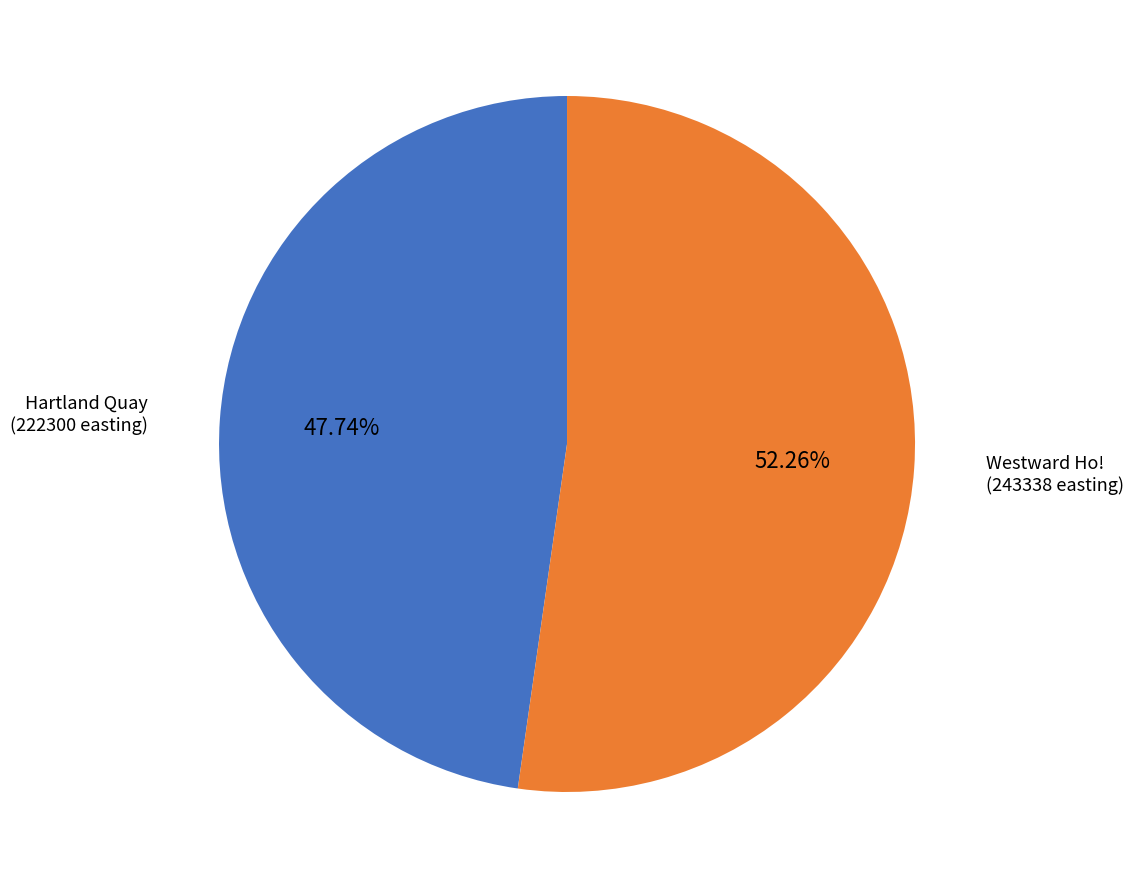

Rank the categories by value from lowest to highest.

Hartland Quay, Westward Ho!